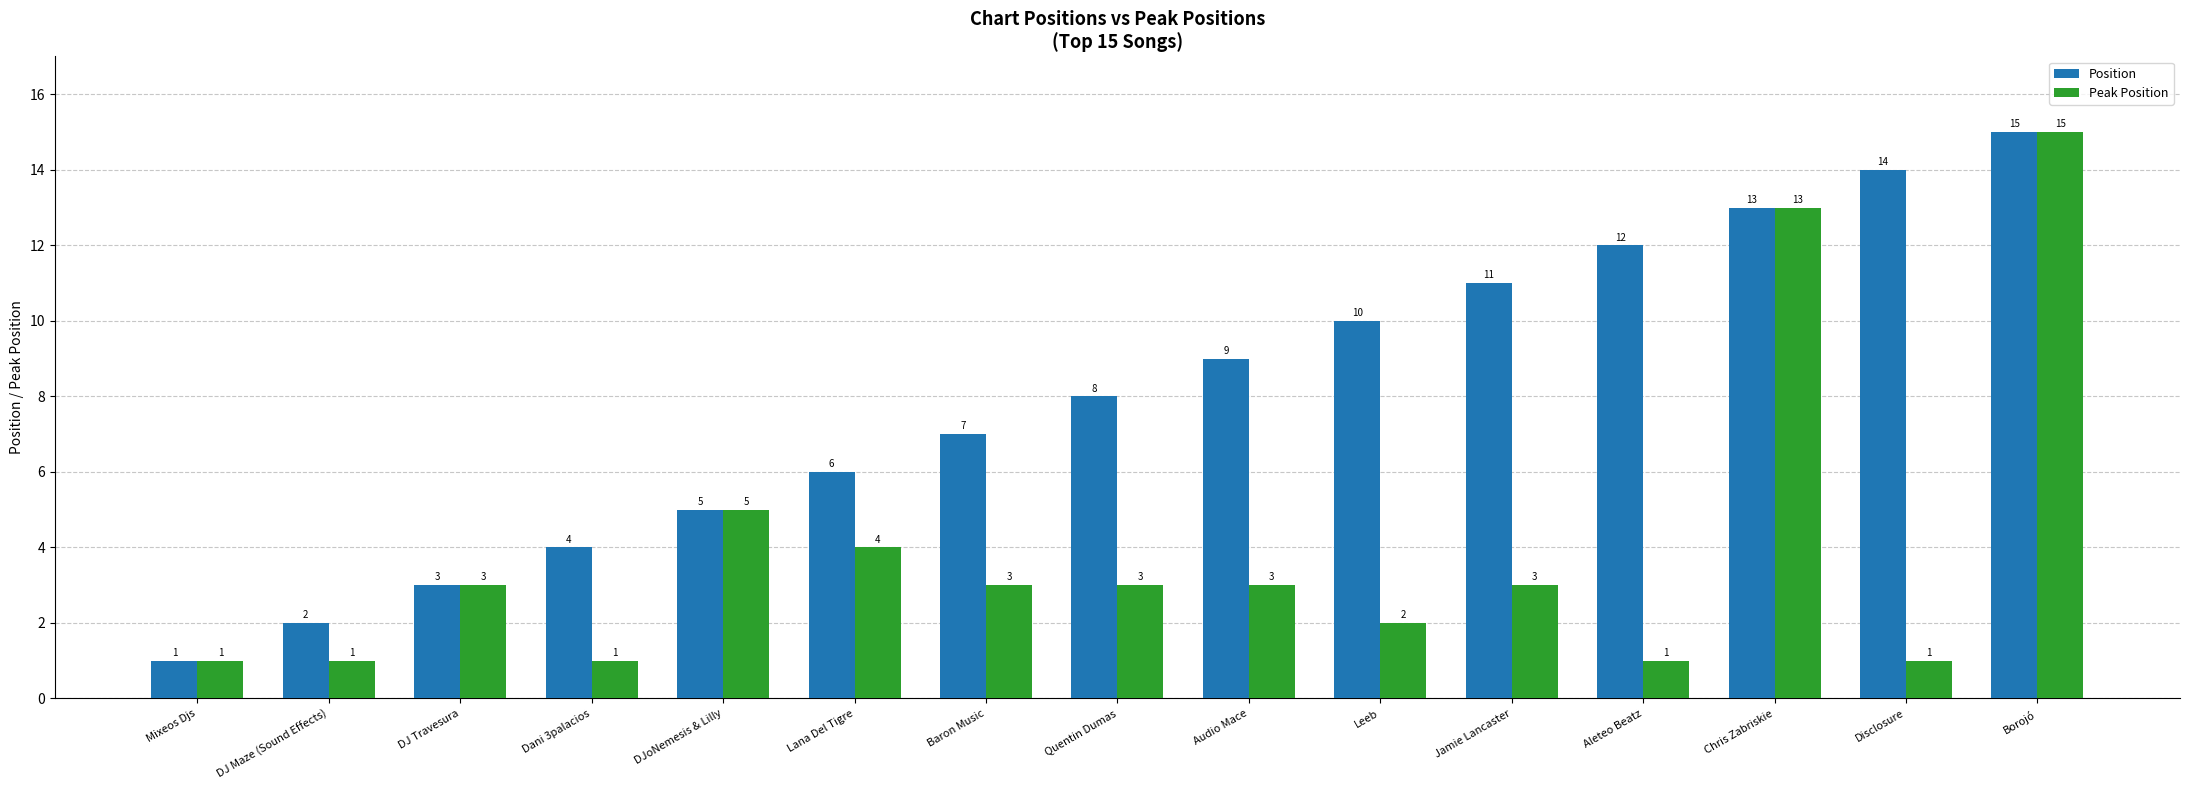

What is the approximate value of Position at Chris Zabriskie?

13